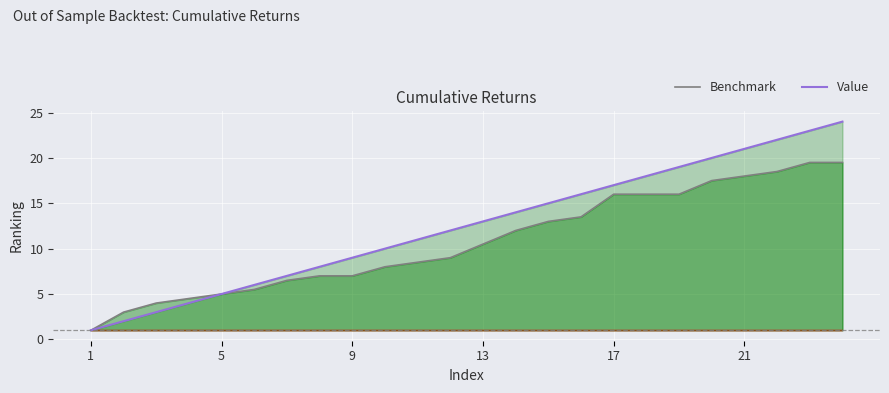

What is the highest value of the Benchmark series?

19.5